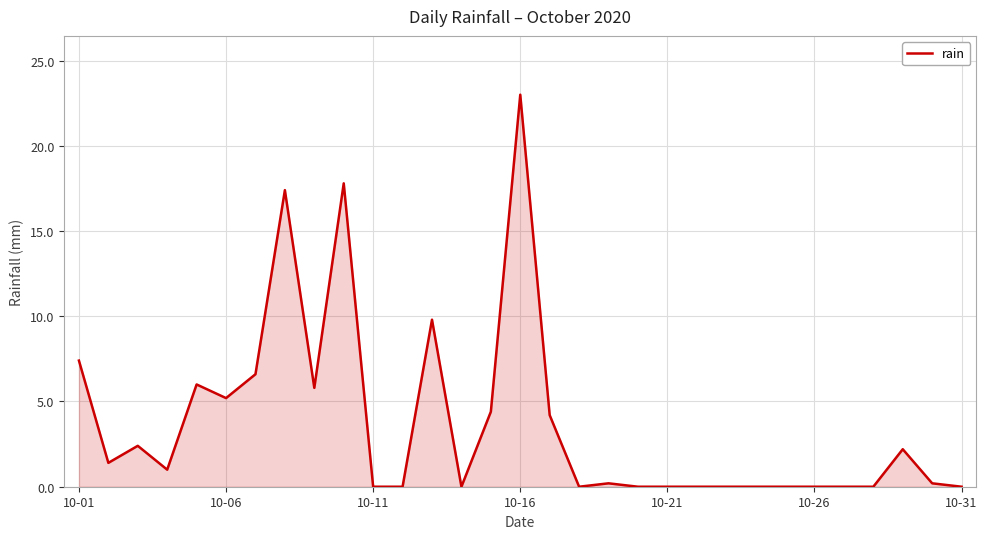

What is the average value?

3.7